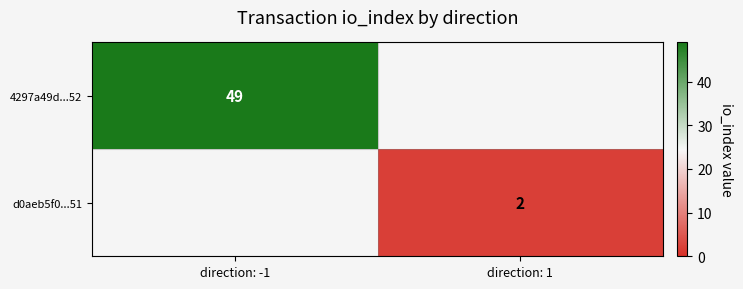

The value of 4297a49d...52 at direction: -1 is 49. True or false?

True